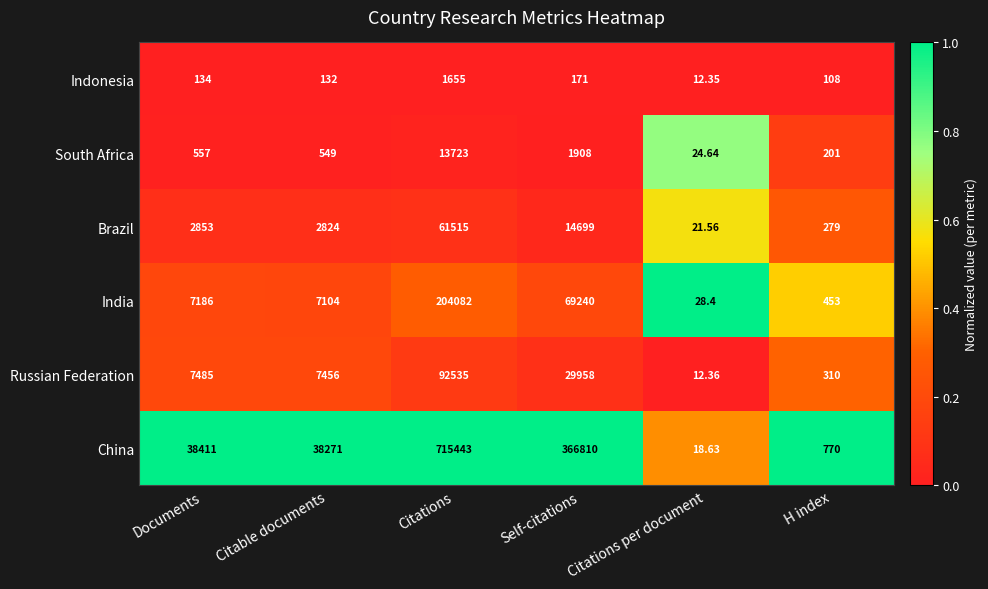

Which label corresponds to the largest value in the chart?

Citations